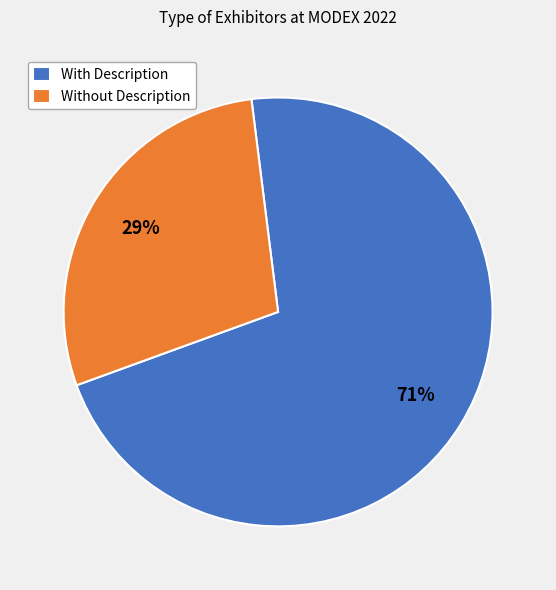

How many segments does this pie chart have?

2